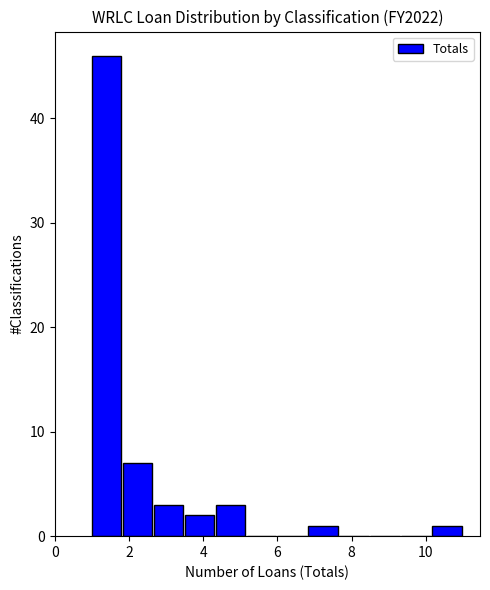

Reading left to right, list every bar in this chart as the range it spans on the x-axis followed by its height. Neither the bar edges nor the heights are printed on the chart, so give them approximately, as read against the axes.

1.0 to 1.8: 46
1.8 to 2.6: 7
2.6 to 3.6: 3
3.6 to 4.4: 2
4.4 to 5.2: 3
5.2 to 6.0: 0
6.0 to 6.8: 0
6.8 to 7.6: 1
7.6 to 8.6: 0
8.6 to 9.4: 0
9.4 to 10.2: 0
10.2 to 11.0: 1